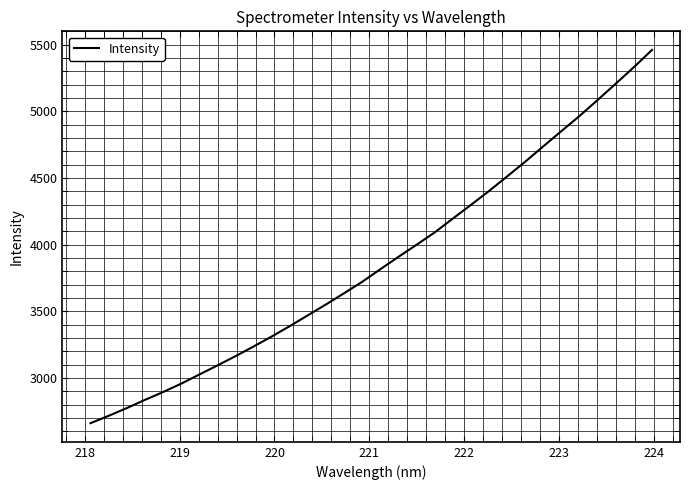

What is the smallest value displayed?

2660.8